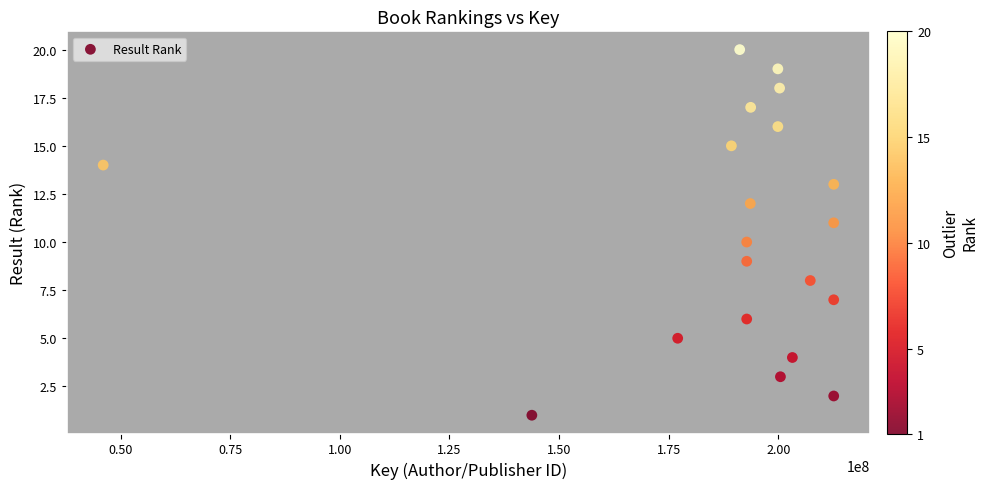

What is the range of Y values (max minus min)?

19